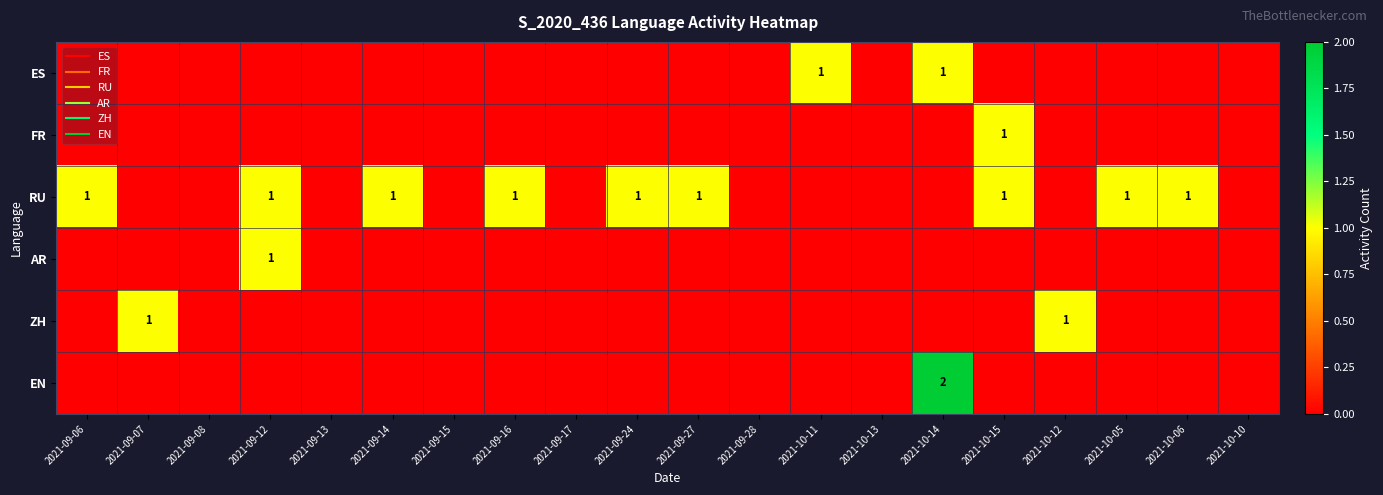

Is it true that RU equals 1 at 2021-09-06?

True